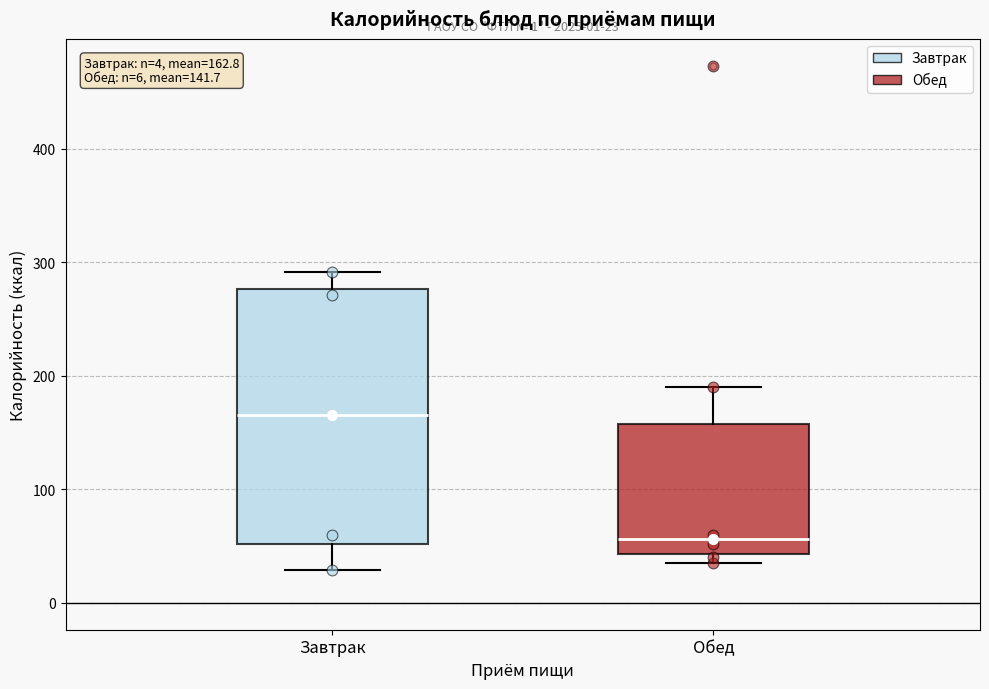

Comparing the boxes themselves (not the whiskers), which one is the tallest?

Завтрак